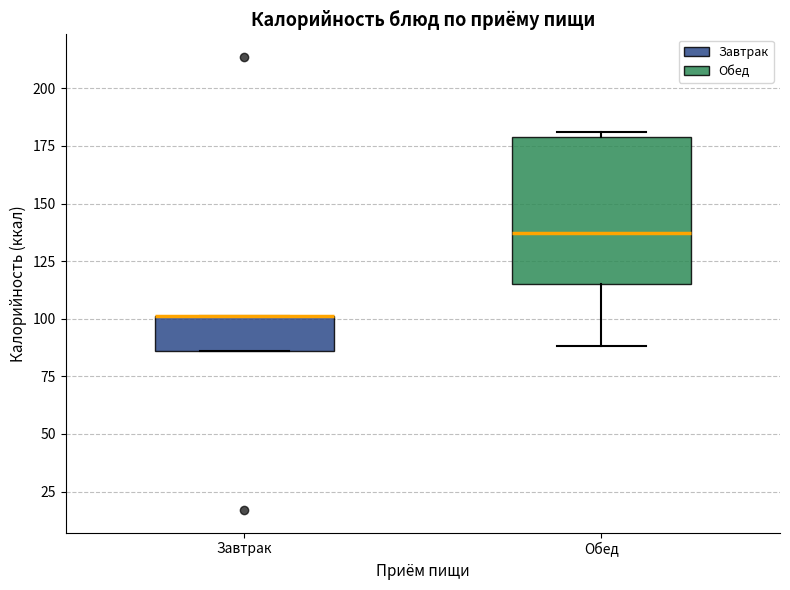

Reading left to right, transcribe this box plot: for each box, give where its median line is, the range the box spans, and where its two whiskers end, as read against the y-axis. The values are not printed on the chart, so give them approximately, as read against the axis.

Завтрак: median 100 (drawn on the box's upper edge), box 85 to 100, whiskers 85 to 100
Обед: median 135, box 115 to 180, whiskers 90 to 180 (just above the box's upper edge)